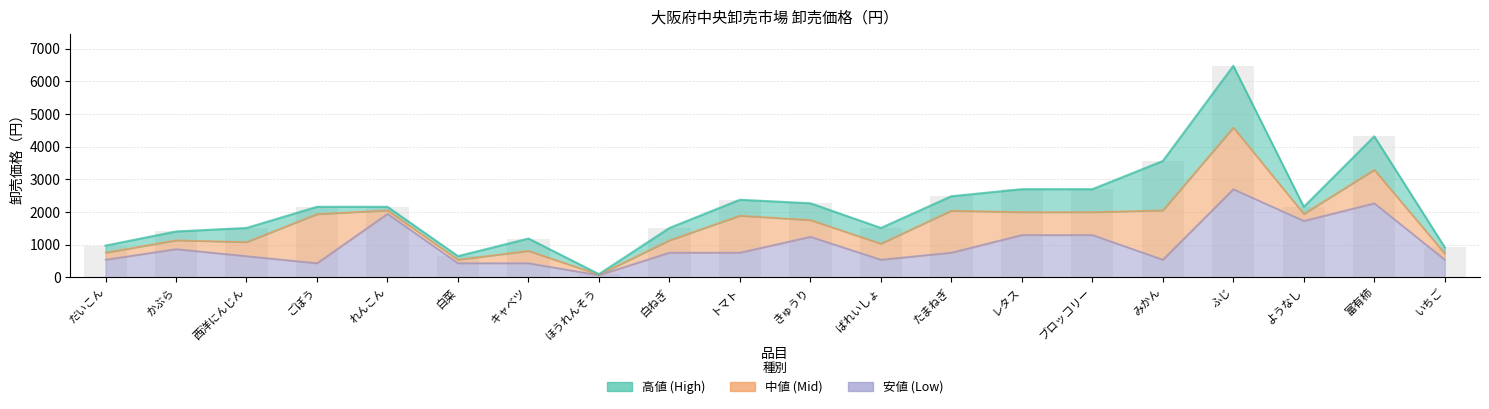

The value of 安値 at れんこん is 1944. True or false?

True